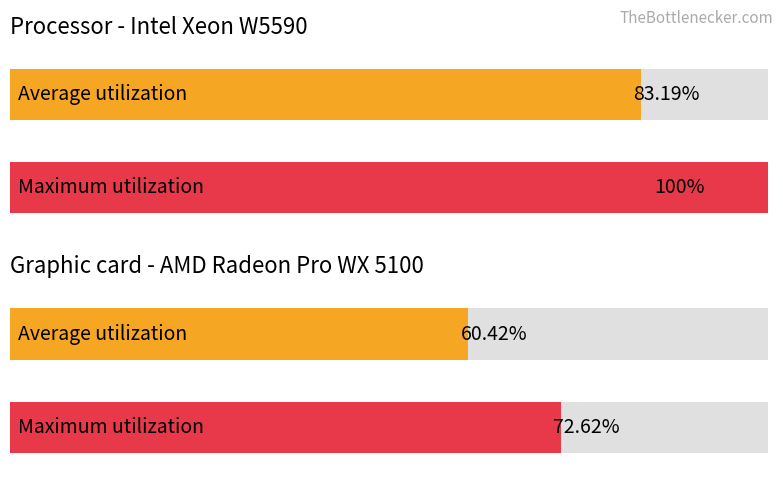

The Maximum utilization series shows 7086336.6 at Samples. True or false?

False